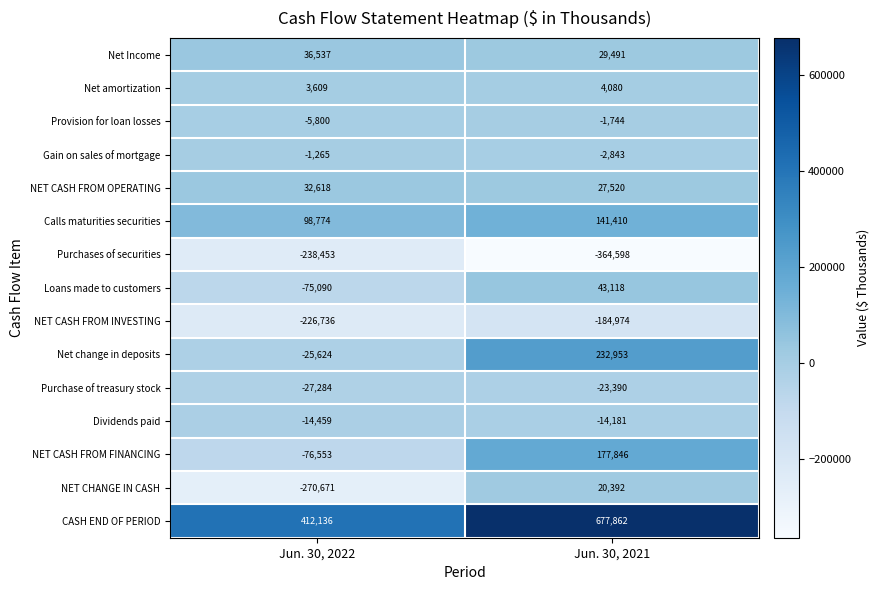

Which series changed the most between Jun. 30, 2022 and Jun. 30, 2021?

NET CHANGE IN CASH